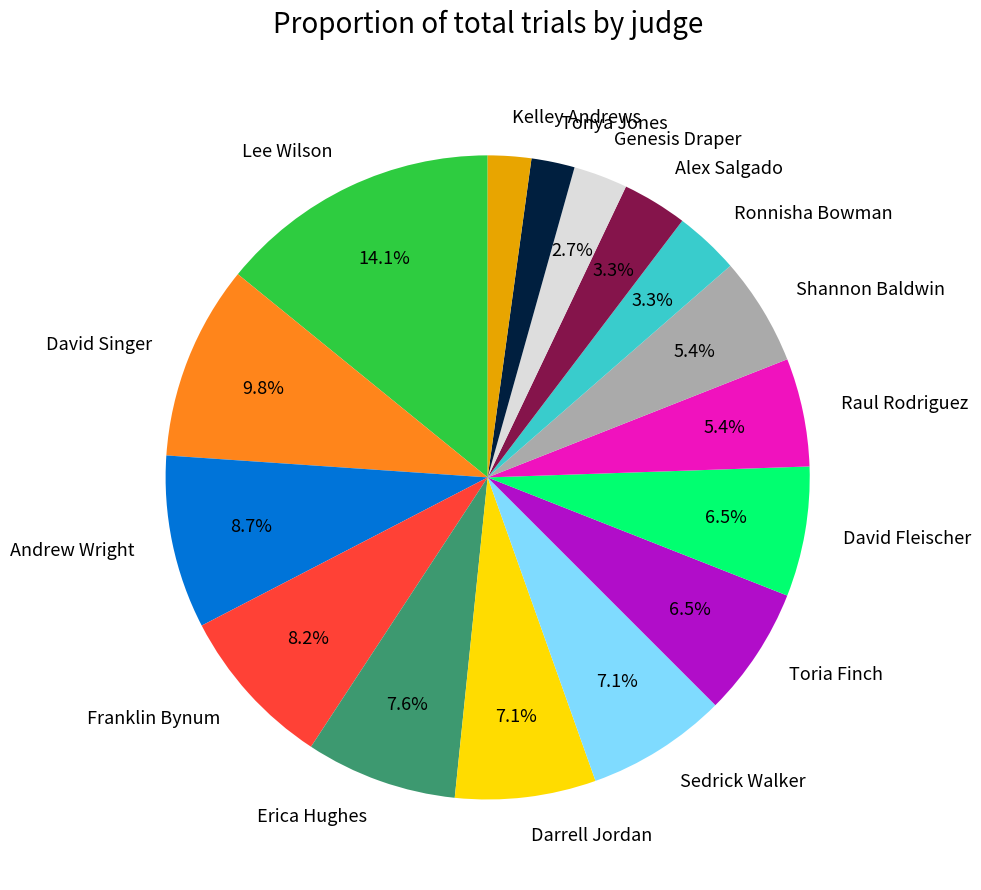

To the nearest percent, what portion does Erica Hughes represent?

8%